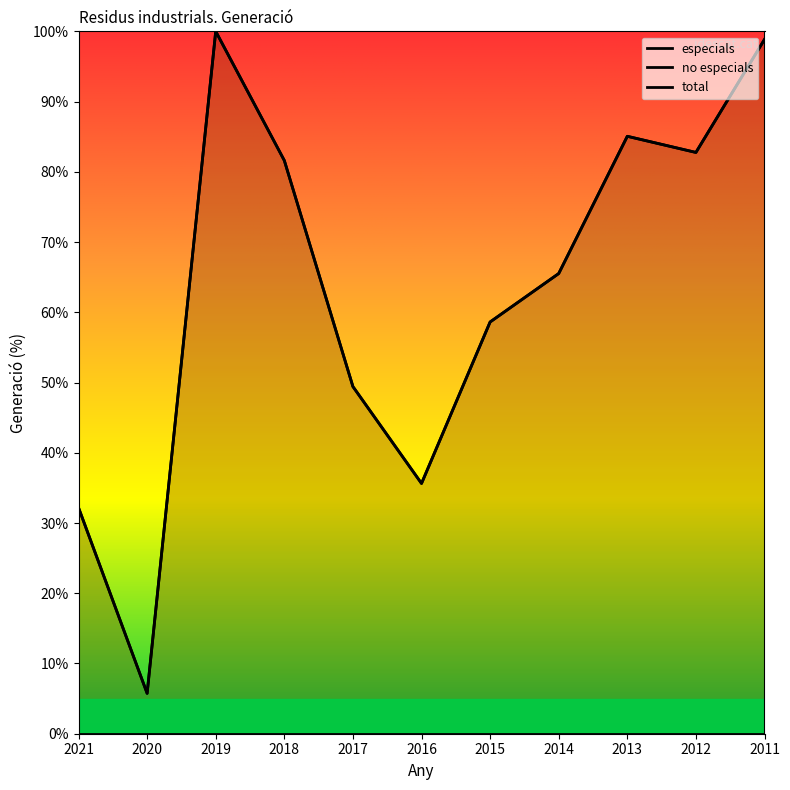

Is this an area chart (filled region under the line)?

No